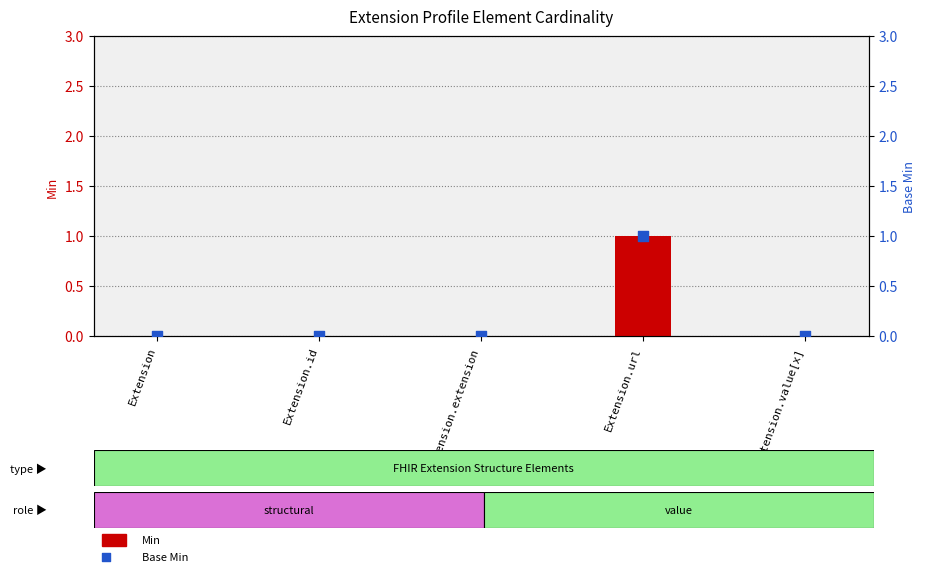

What are all the series names shown in the legend?

Min, Base Min